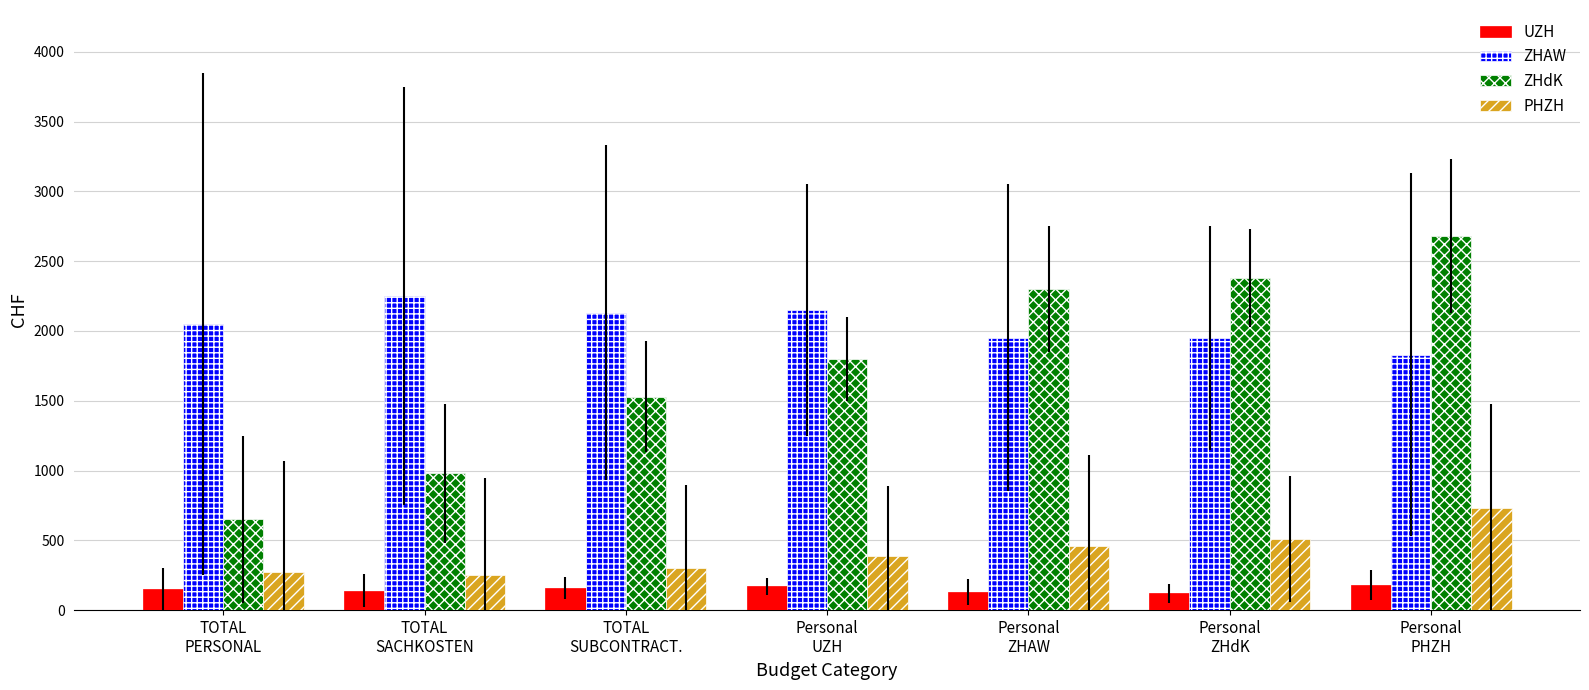

What is the sum of all ZHAW values?

14310